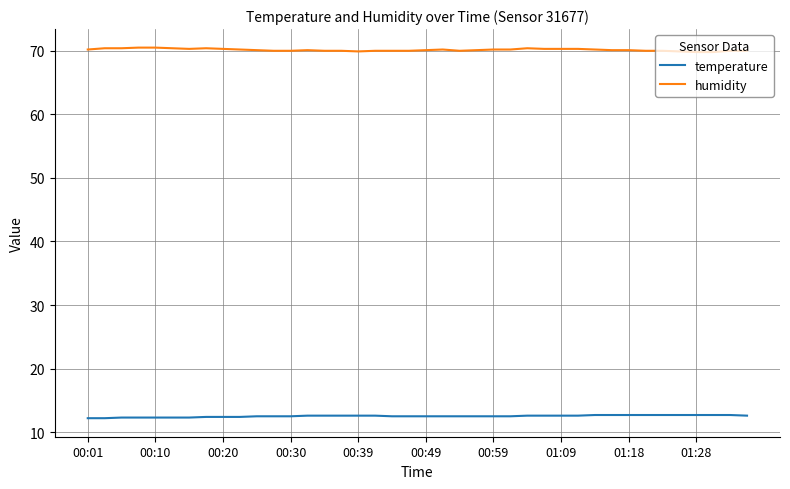

What is the maximum value shown in the chart?

70.5